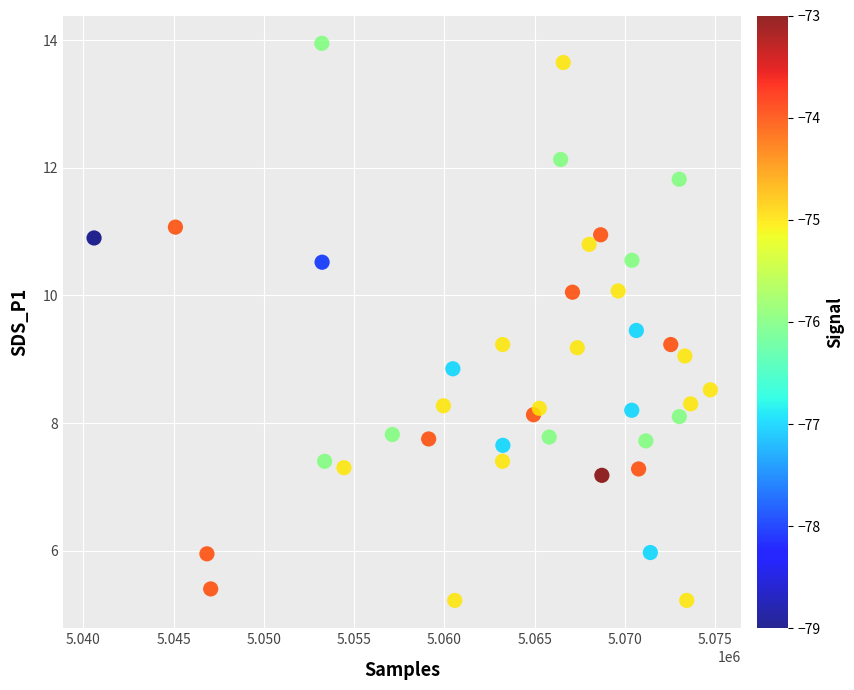

What is the range of X values (max minus min)?

34139.0